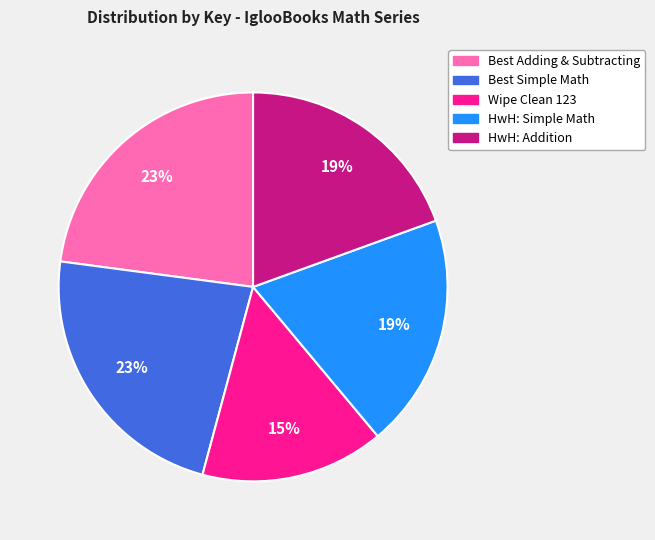

To the nearest percent, what is the difference between the largest and smallest slice percentages?

8%